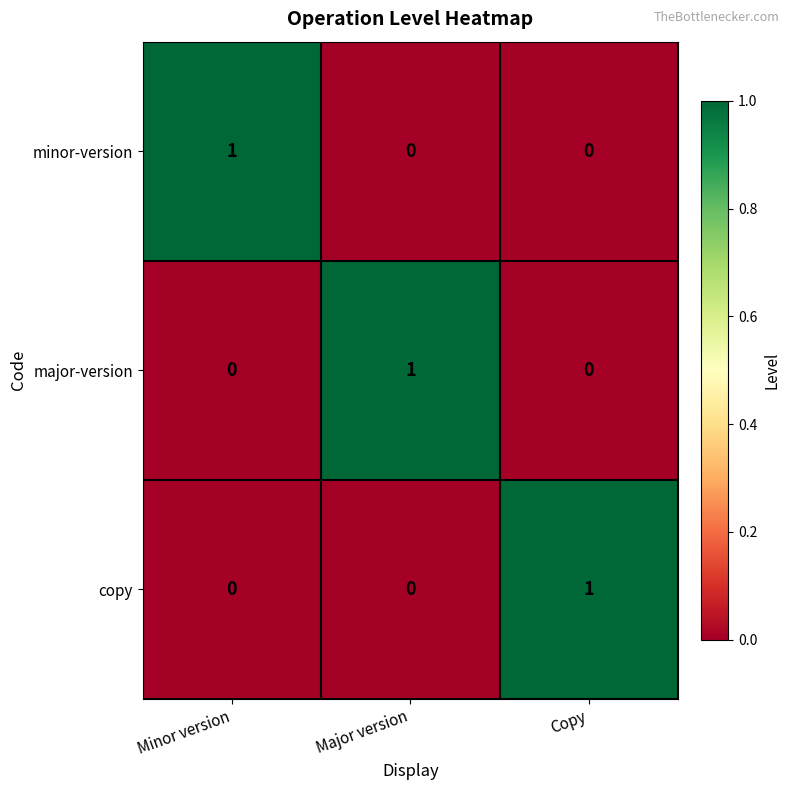

Is it true that minor-version equals 0 at Copy?

True